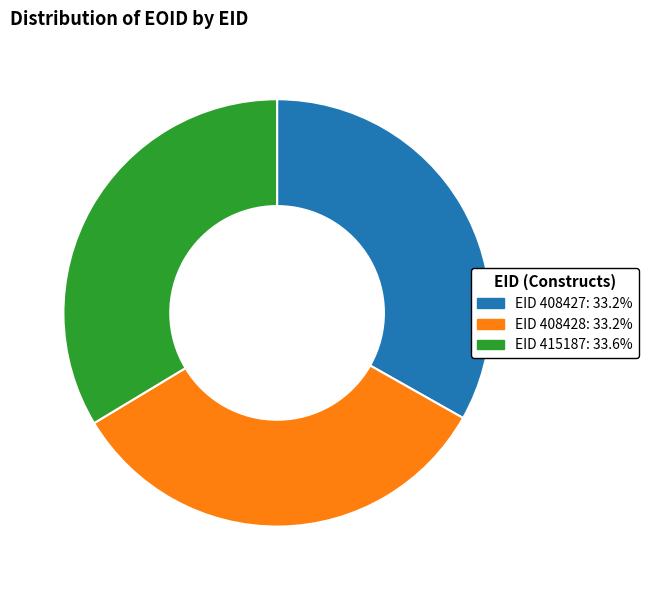

Do EID 415187: 33.6% and EID 408427: 33.2% together represent more than half of the pie?

Yes